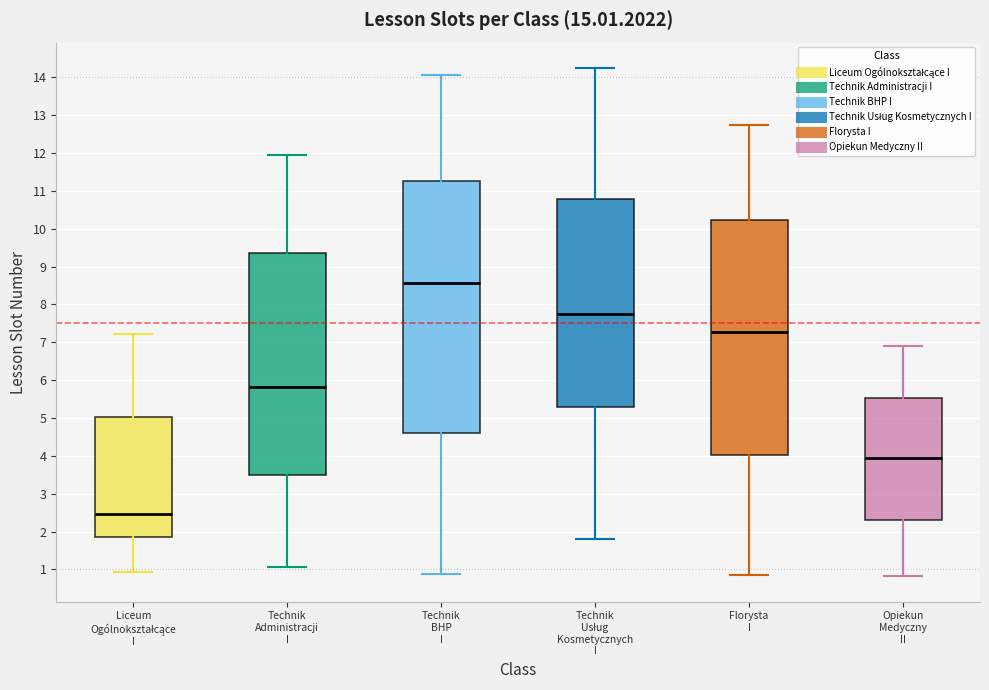

Reading left to right, read every box against the y-axis: the position of its median line, the range the box covers, and the ends of its whiskers. The values are not printed on the chart, so give them approximately, as read against the axis.

Liceum Ogólnokształcące I: median 2.5, box 1.9 to 5.0, whiskers 0.9 to 7.2
Technik Administracji I: median 5.8, box 3.5 to 9.3, whiskers 1.1 to 12.0
Technik BHP I: median 8.6, box 4.6 to 11.3, whiskers 0.9 to 14.1
Technik Usług Kosmetycznych I: median 7.8, box 5.3 to 10.8, whiskers 1.8 to 14.2
Florysta I: median 7.3, box 4.0 to 10.2, whiskers 0.9 to 12.8
Opiekun Medyczny II: median 3.9, box 2.3 to 5.5, whiskers 0.8 to 6.9